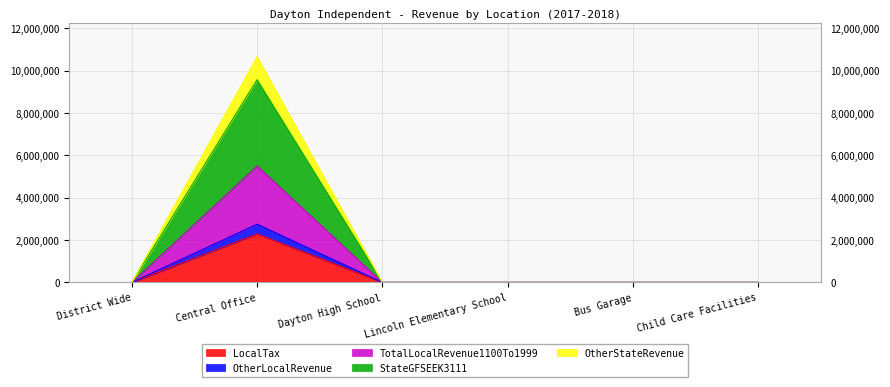

What are all the series names shown in the legend?

LocalTax, OtherLocalRevenue, TotalLocalRevenue1100To1999, StateGFSEEK3111, OtherStateRevenue